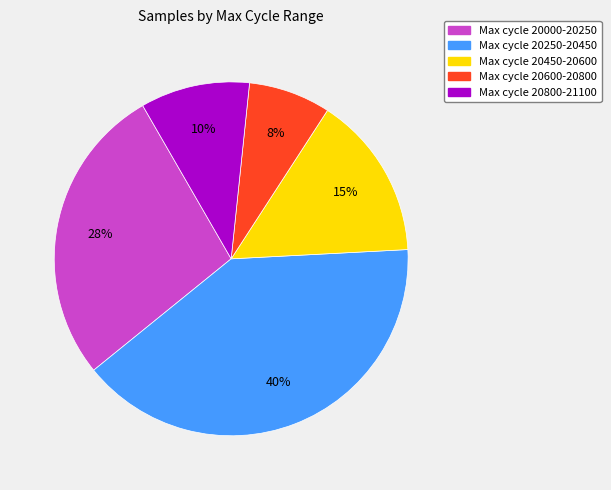

To the nearest percent, what is the average slice percentage?

20%